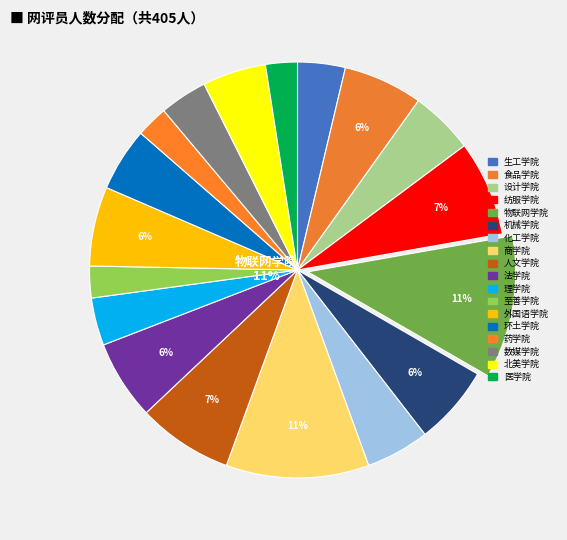

Rank the categories by value from highest to lowest.

物联网学院, 商学院, 纺服学院, 人文学院, 食品学院, 机械学院, 法学院, 外国语学院, 设计学院, 化工学院, 环土学院, 北美学院, 生工学院, 理学院, 数媒学院, 至善学院, 药学院, 医学院